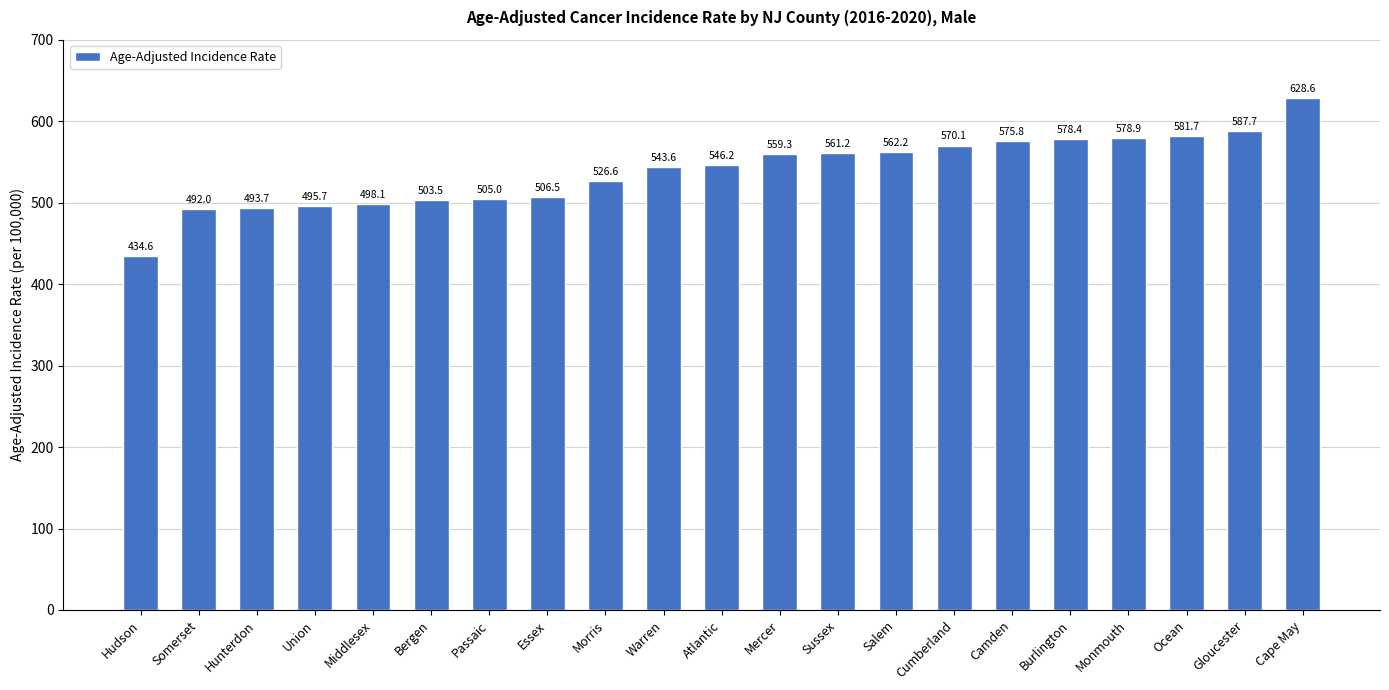

List the labels in order of value, largest first.

Cape May, Gloucester, Ocean, Monmouth, Burlington, Camden, Cumberland, Salem, Sussex, Mercer, Atlantic, Warren, Morris, Essex, Passaic, Bergen, Middlesex, Union, Hunterdon, Somerset, Hudson